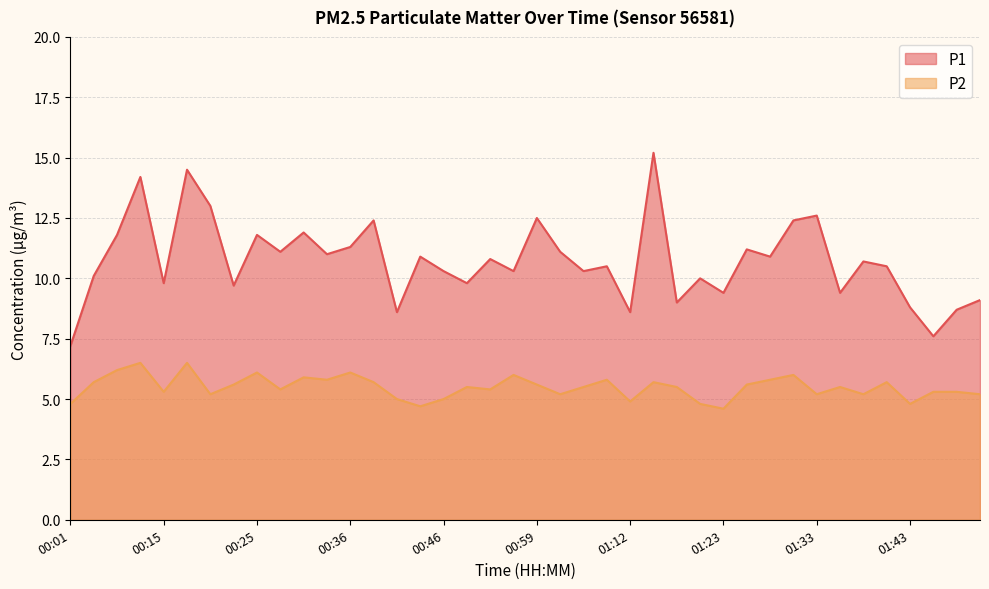

Reading right to left, list all the values displayed in this chart.

P1: 9.1	8.7	7.6	8.8	10.5	10.7	9.4	12.6	12.4	10.9	11.2	9.4	10.0	9.0	15.2	8.6	10.5	10.3	11.1	12.5	10.3	10.8	9.8	10.3	10.9	8.6	12.4	11.3	11.0	11.9	11.1	11.8	9.7	13.0	14.5	9.8	14.2	11.8	10.1	7.2
P2: 5.2	5.3	5.3	4.8	5.7	5.2	5.5	5.2	6.0	5.8	5.6	4.6	4.8	5.5	5.7	4.9	5.8	5.5	5.2	5.6	6.0	5.4	5.5	5.0	4.7	5.0	5.7	6.1	5.8	5.9	5.4	6.1	5.6	5.2	6.5	5.3	6.5	6.2	5.7	4.8